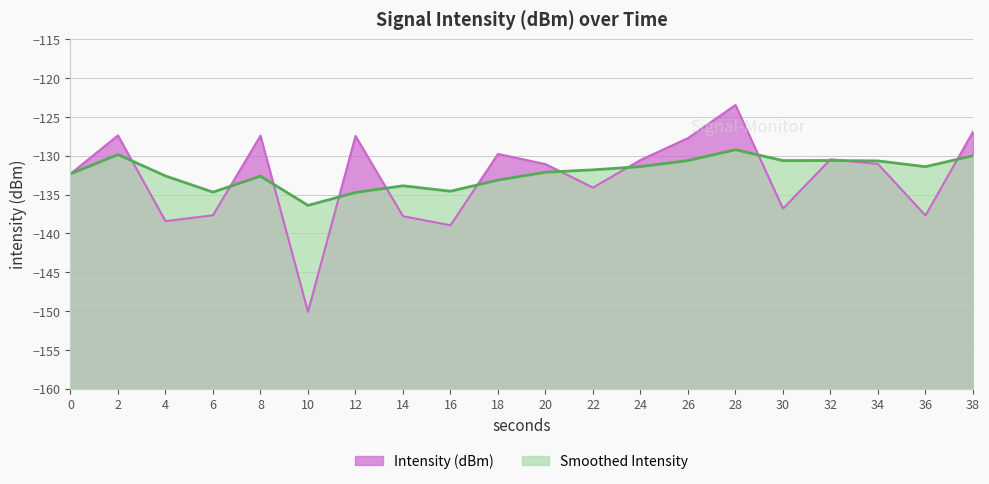

Which label corresponds to the largest value in the chart?

28